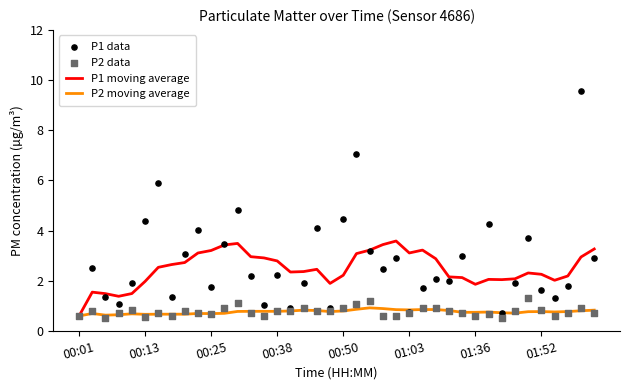

What are all the series names shown in the legend?

P1 moving average, P2 moving average, P1 data, P2 data